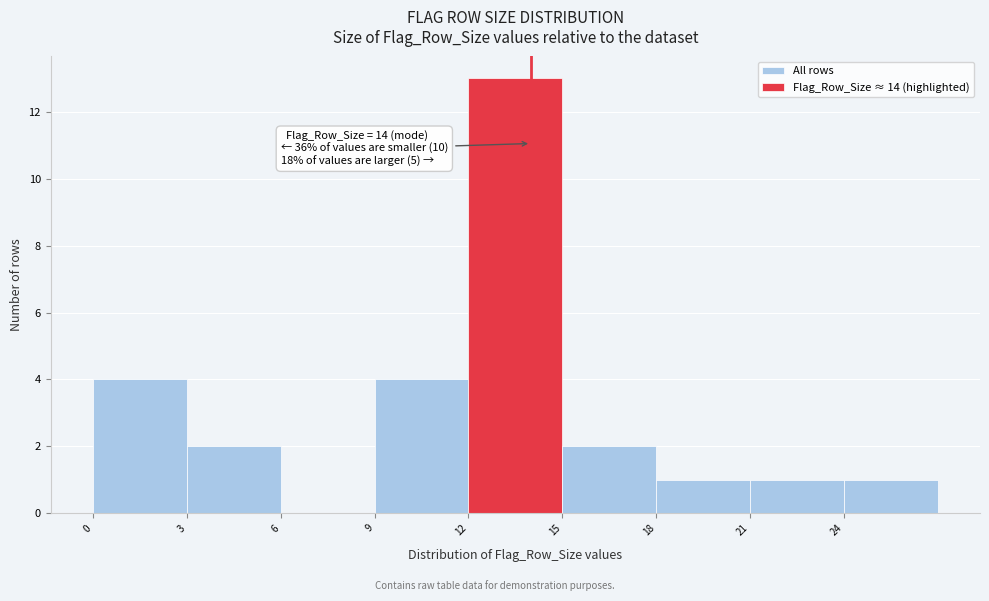

Which range on the x-axis has the tallest bar?

12 to 15